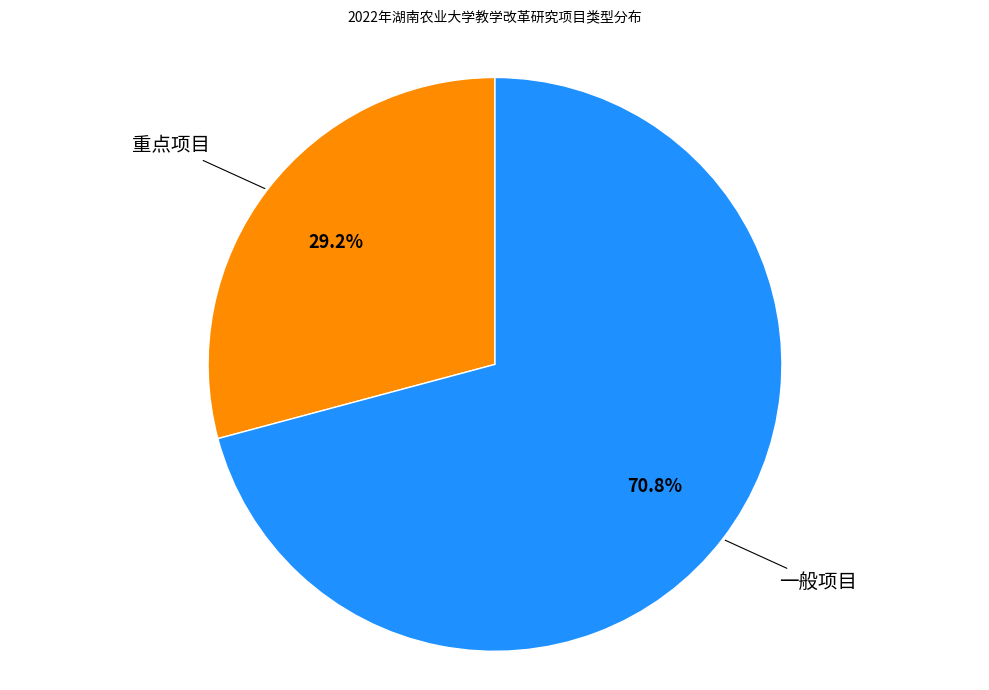

How many segments does this pie chart have?

2